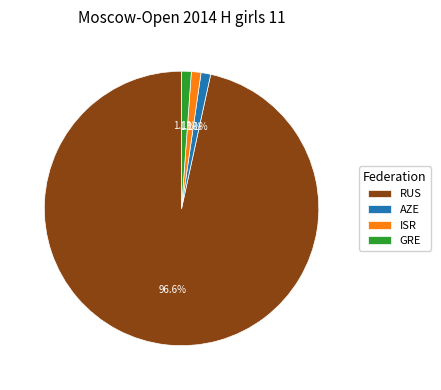

True or false: GRE accounts for 11% of the total.

False